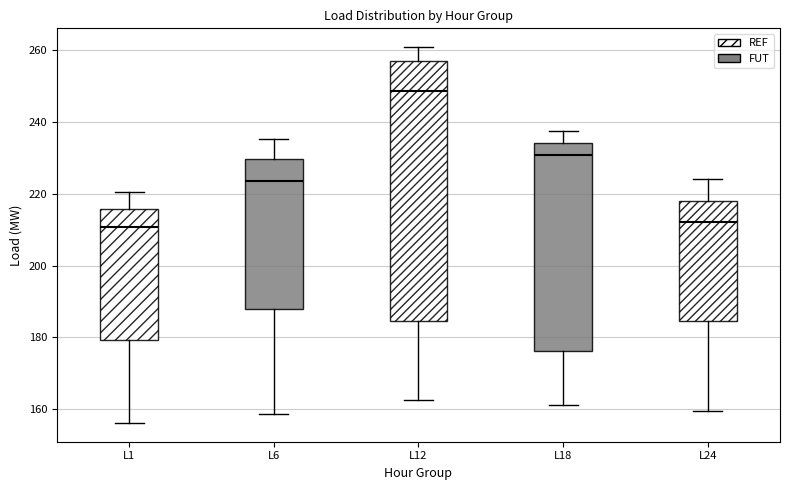

Reading left to right, read every box against the y-axis: the position of its median line, the range the box covers, and the ends of its whiskers. The values are not printed on the chart, so give them approximately, as read against the axis.

L1: median 210, box 180 to 216, whiskers 156 to 220
L6: median 224, box 188 to 230, whiskers 158 to 236
L12: median 248, box 184 to 256, whiskers 162 to 260
L18: median 230, box 176 to 234, whiskers 162 to 238
L24: median 212, box 184 to 218, whiskers 160 to 224